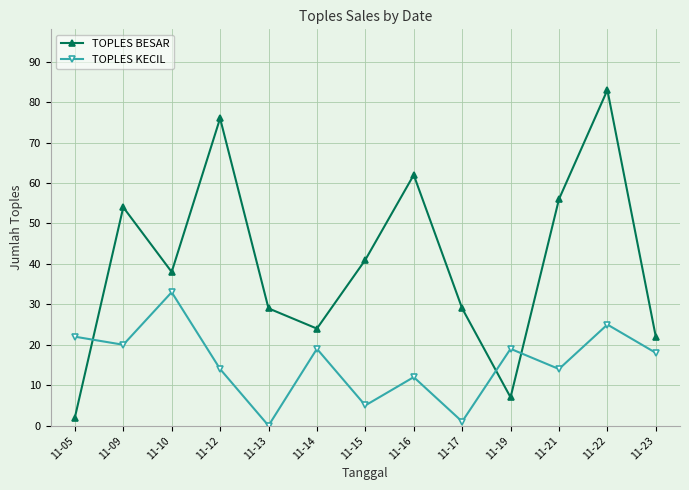

What is the approximate value of TOPLES KECIL at 11-12?

14